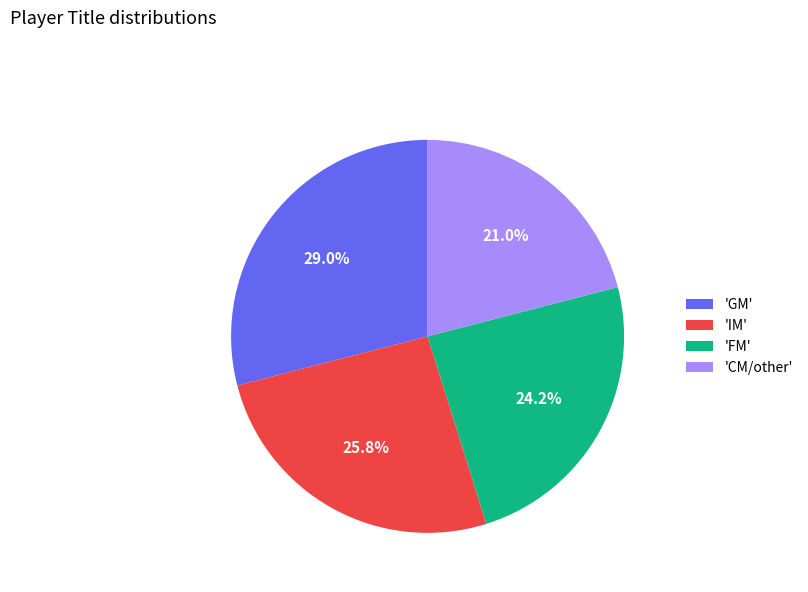

Does 'IM' represent more than half of the total?

No